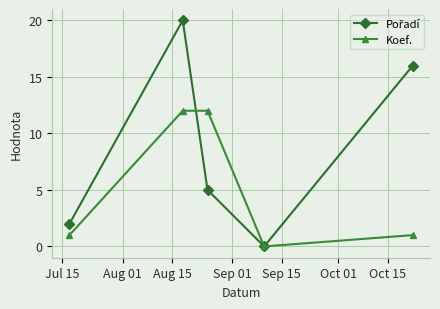

What is the value of the Koef. point at the 3rd from the left?

12